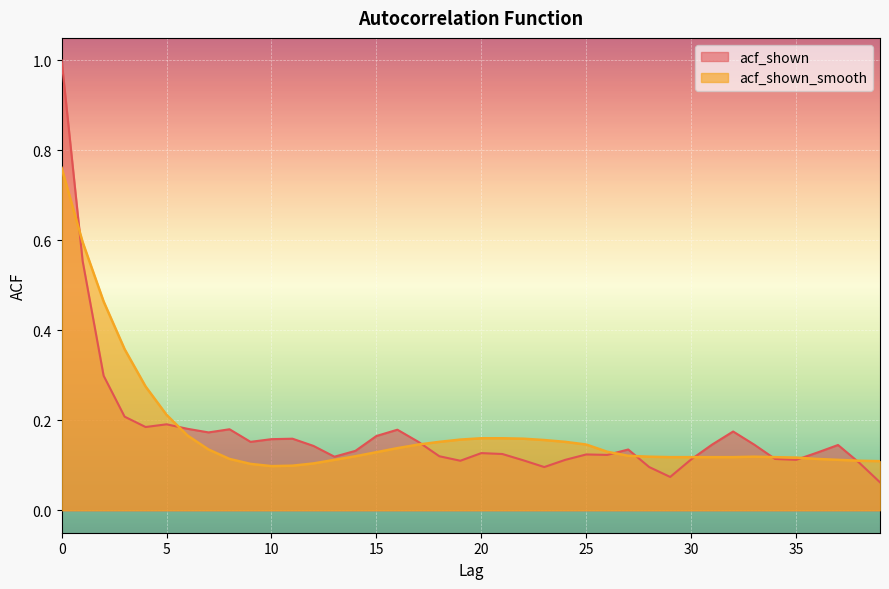

At which label does acf_shown reach its minimum?

39